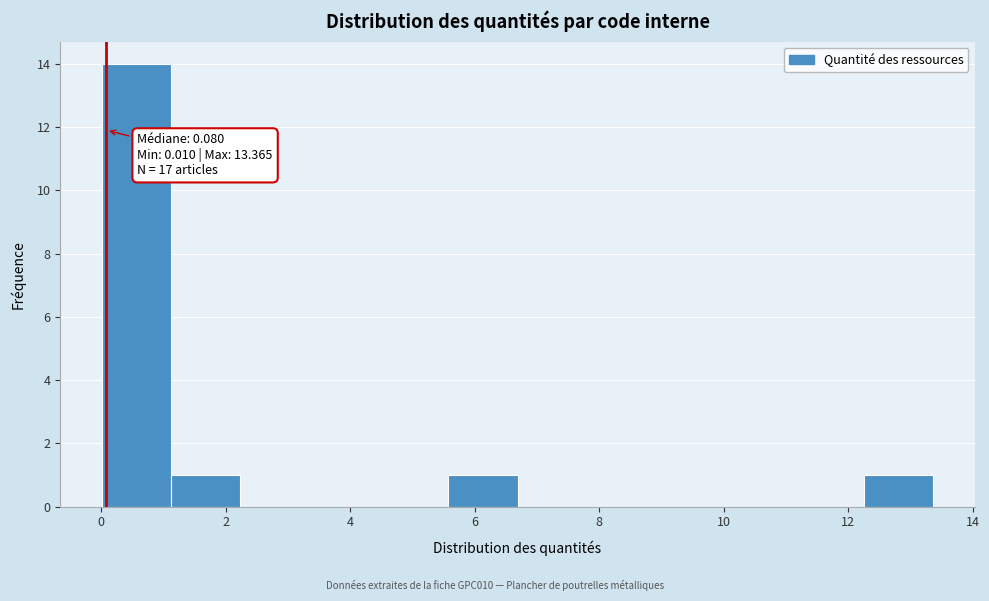

Over which range of the x-axis is the bar tallest?

0.0 to 1.2